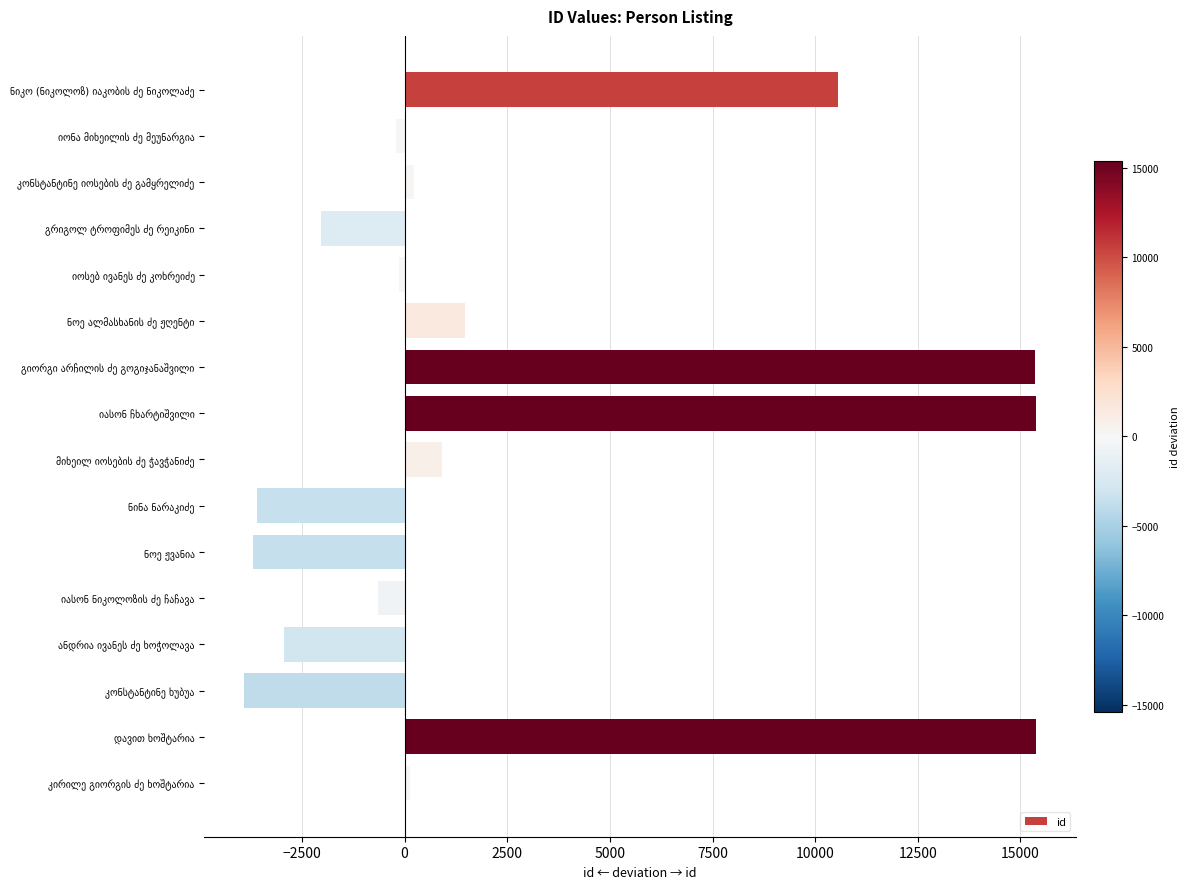

What is the smallest value displayed?

-3913